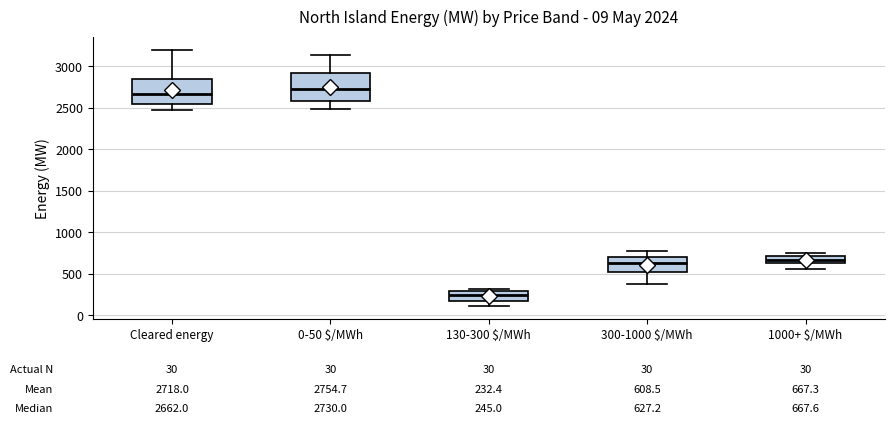

Which box has the lowest median line?

130-300 $/MWh